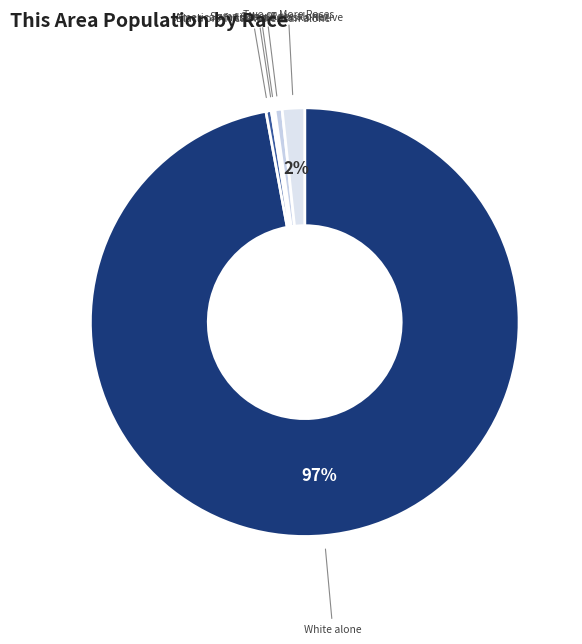

Which slice is the largest?

White alone